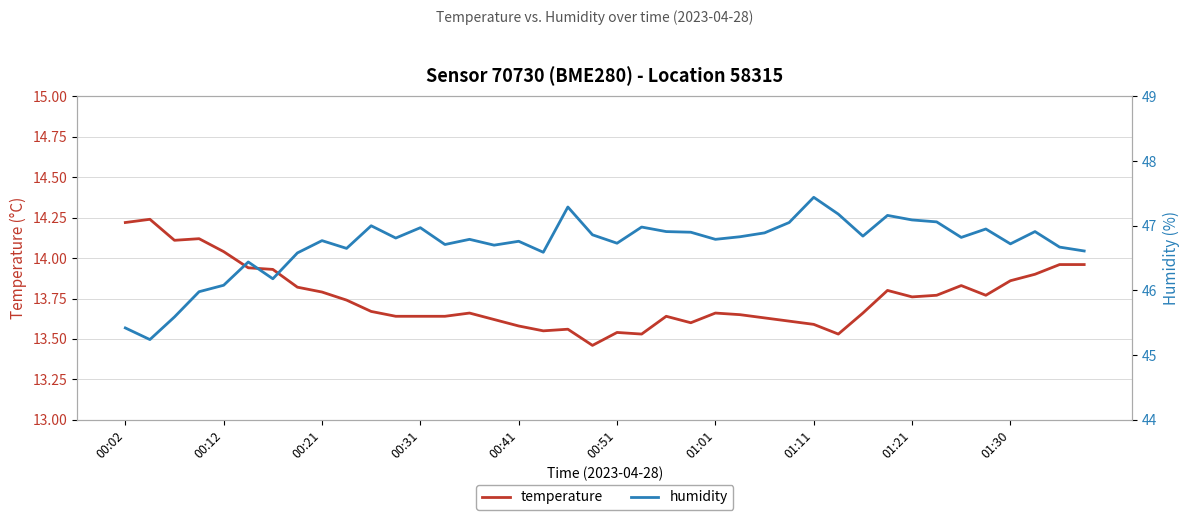

True or false: humidity has a value of 46.9 at 22.

True